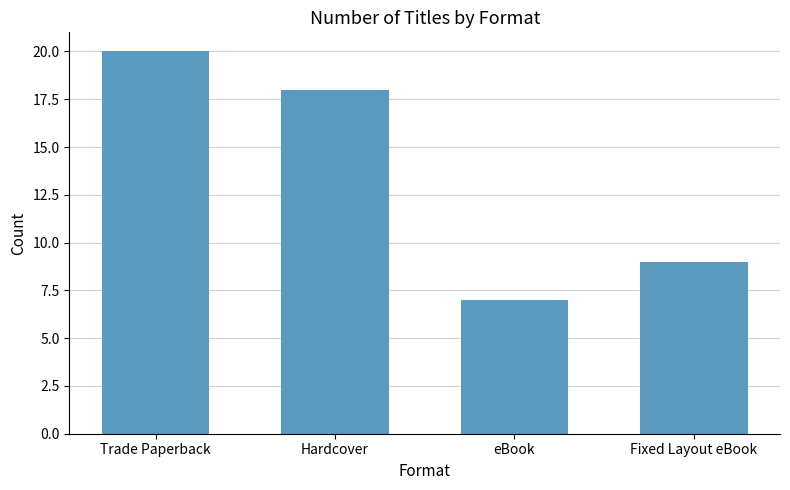

What is the ratio of the value at Hardcover to the value at Trade Paperback?

0.9